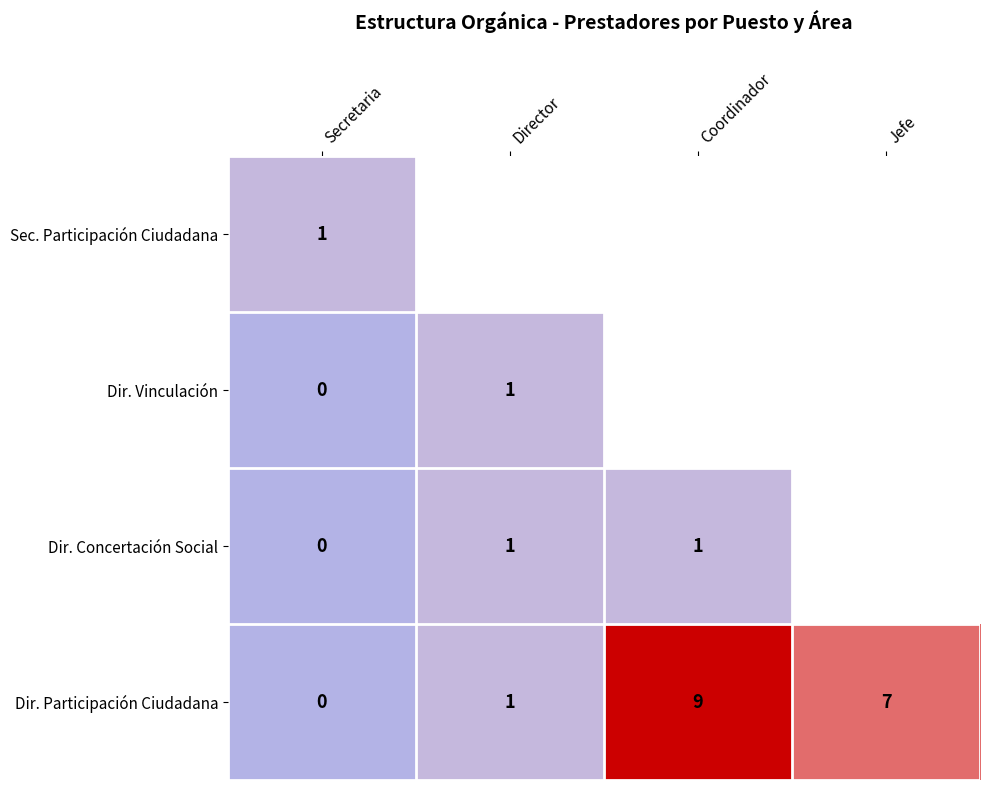

What is the difference between the maximum and minimum values in the Dir. Participación Ciudadana series?

9